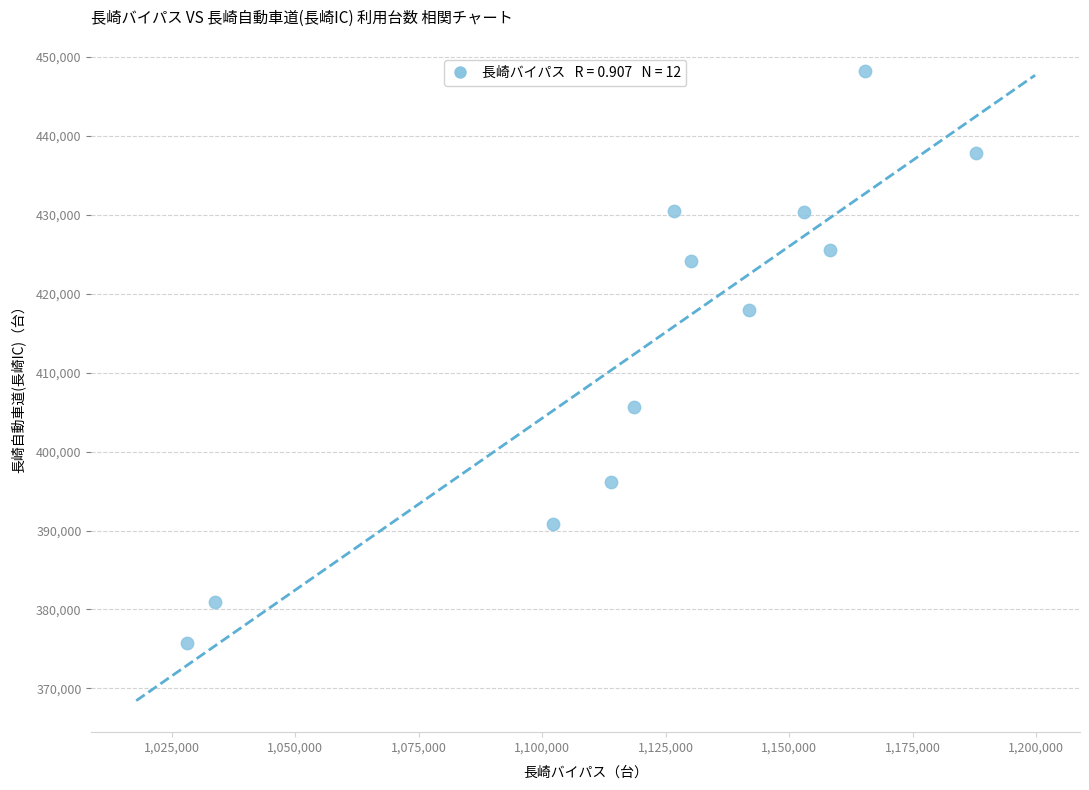

What is the range of Y values (max minus min)?

72400